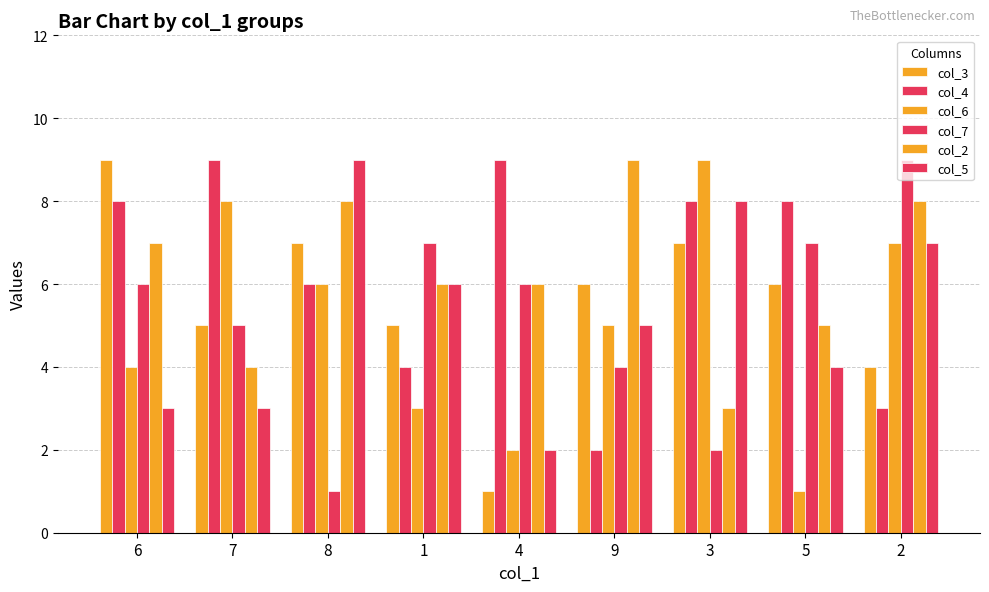

Which series has the largest total across all categories?

col_4